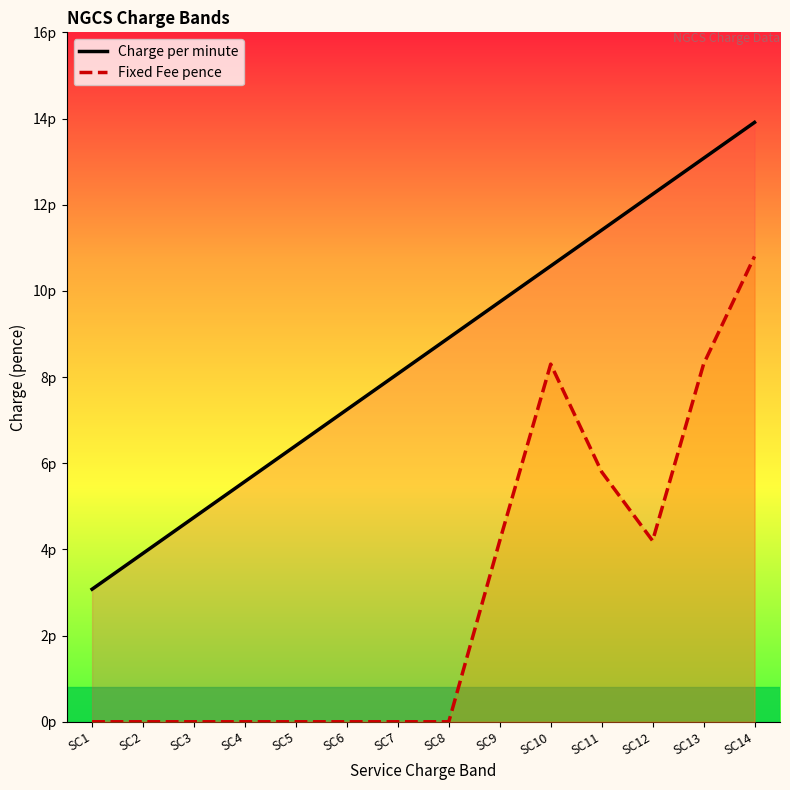

What are all the series names shown in the legend?

Charge per minute, Fixed Fee pence